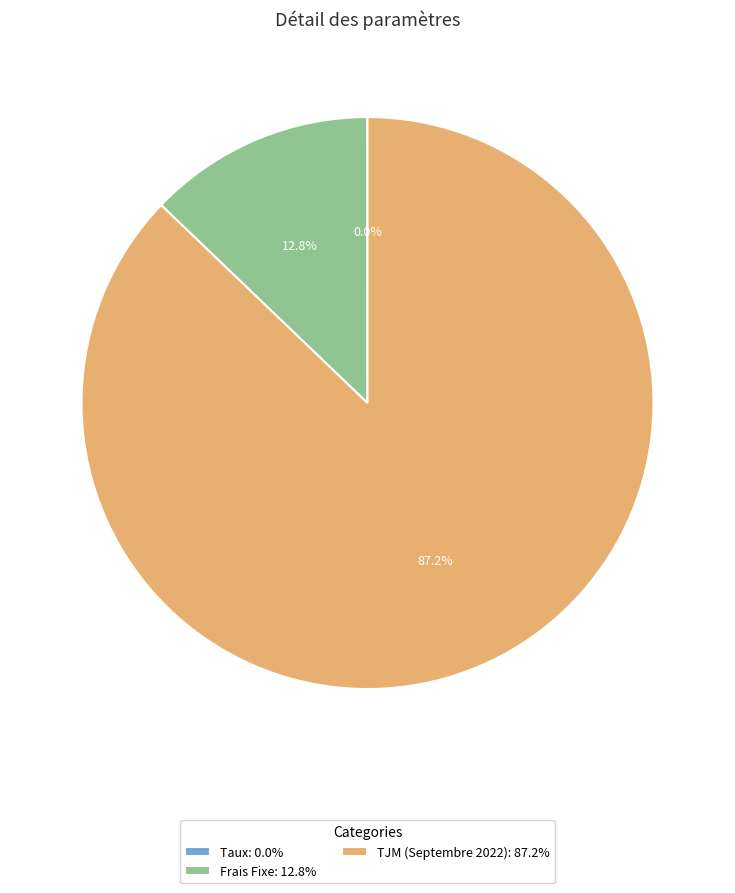

Between Frais Fixe: 12.8% and TJM (Septembre 2022): 87.2%, which is larger?

TJM (Septembre 2022): 87.2%